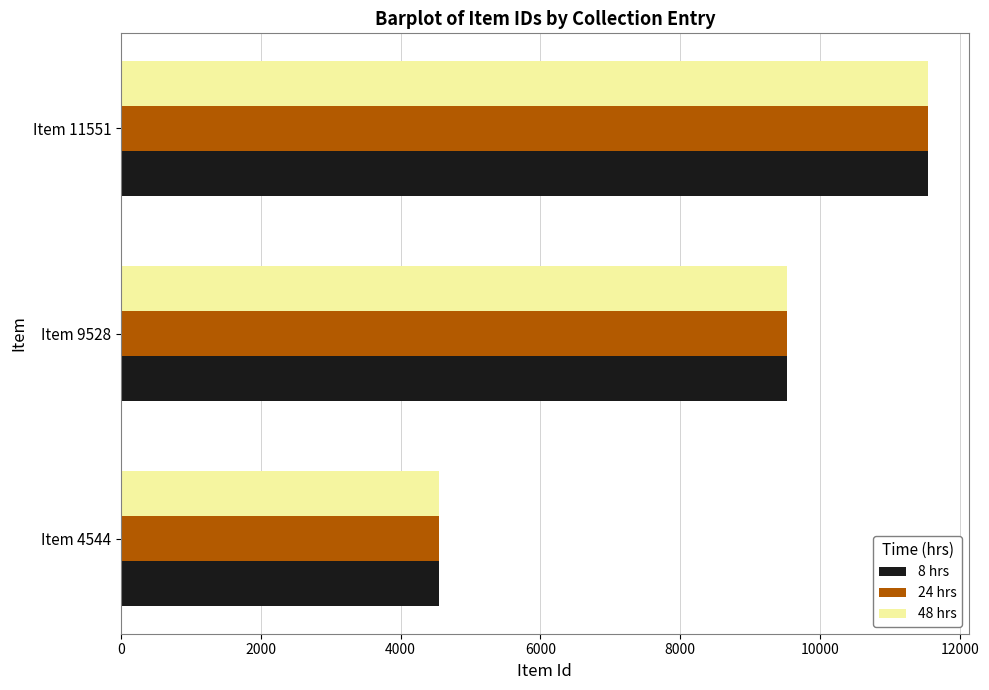

What is the difference between the maximum and minimum values in the 8 hrs series?

7007